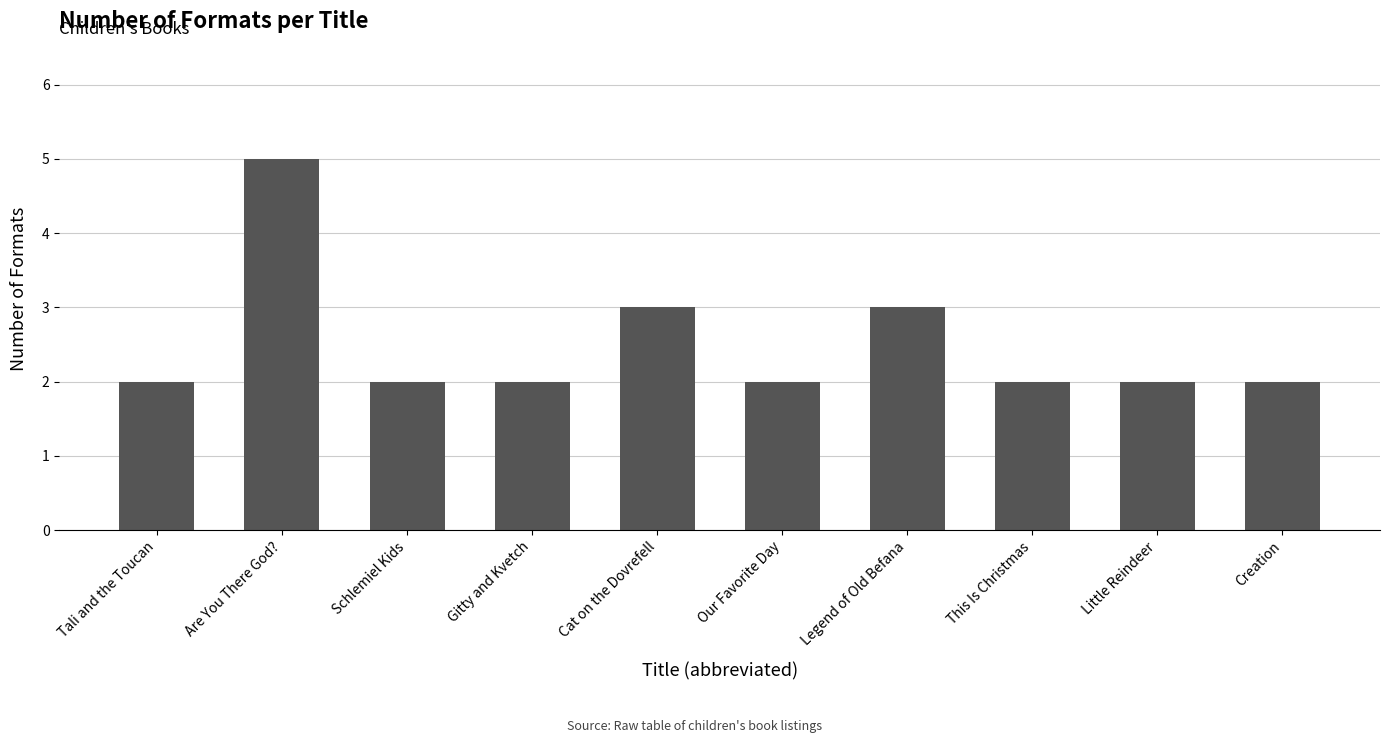

What is the minimum value shown in the chart?

2